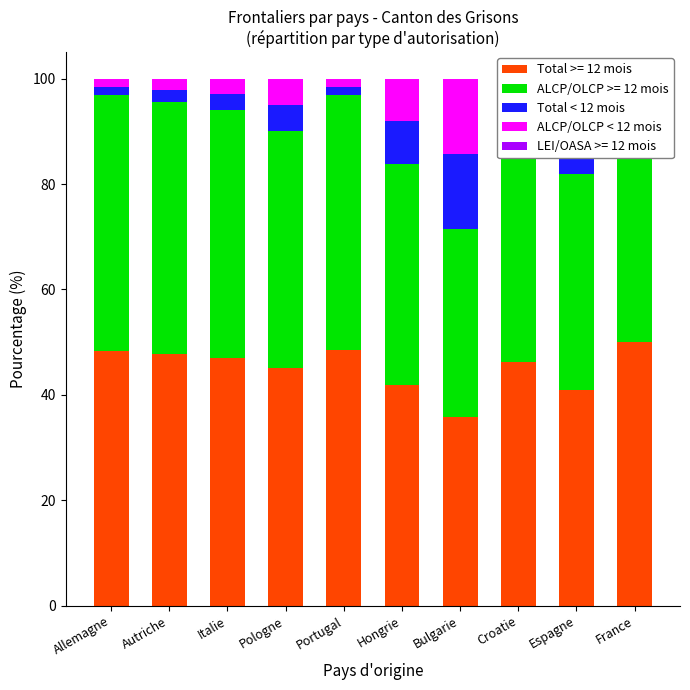

Reading right to left, transcribe all the data shown in this chart.

Total < 12 mois: France=0.0	Espagne=9.1	Croatie=3.8	Bulgarie=14.3	Hongrie=8.1	Portugal=1.6	Pologne=5.0	Italie=3.0	Autriche=2.2	Allemagne=1.6
ALCP/OLCP < 12 mois: France=0.0	Espagne=9.1	Croatie=3.8	Bulgarie=14.3	Hongrie=8.1	Portugal=1.6	Pologne=5.0	Italie=3.0	Autriche=2.2	Allemagne=1.6